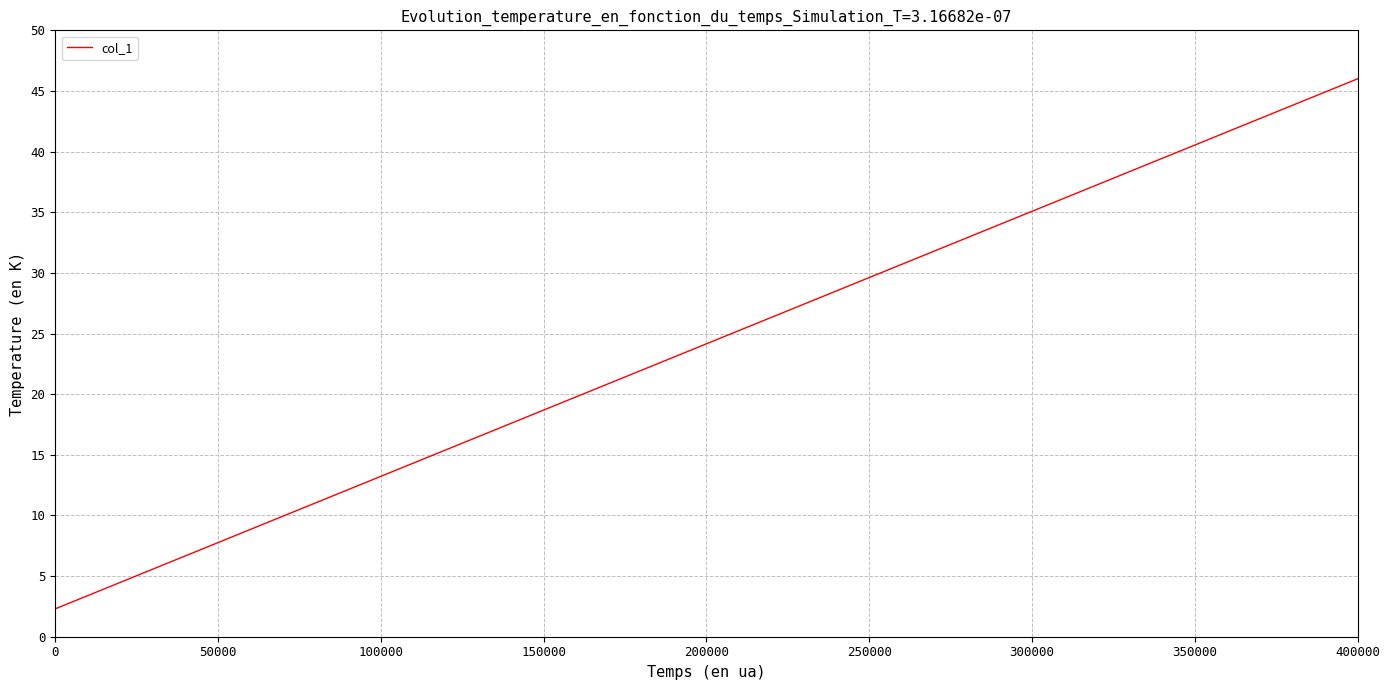

What is the minimum value shown in the chart?

2.3